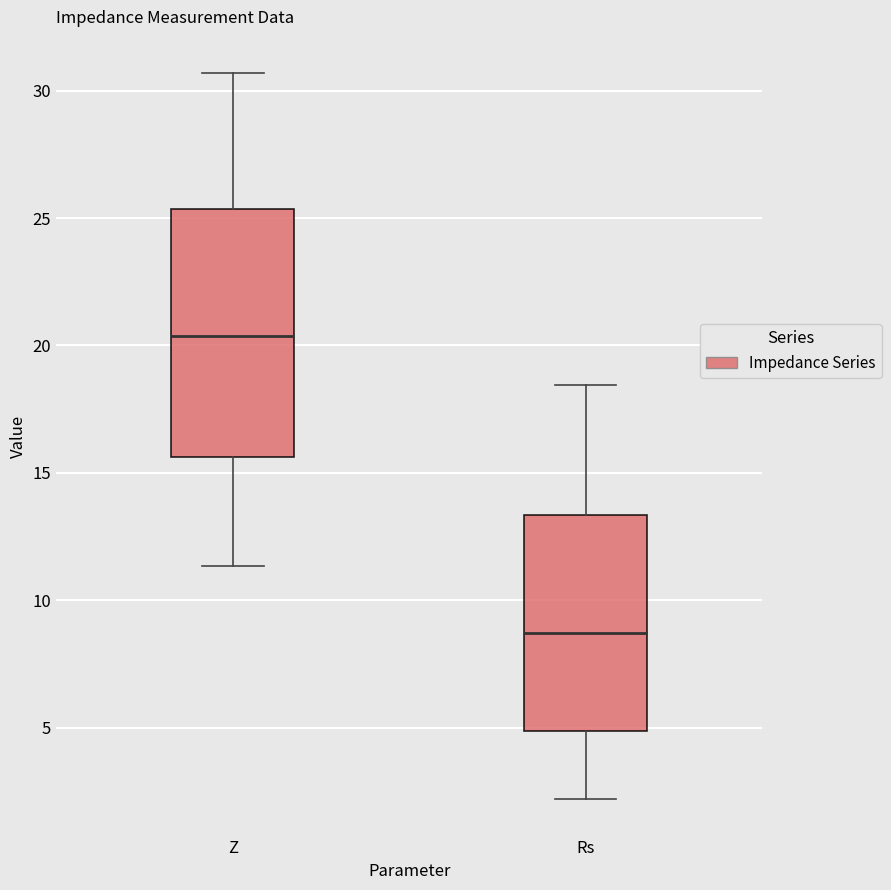

Reading left to right, read every box against the y-axis: the position of its median line, the range the box covers, and the ends of its whiskers. The values are not printed on the chart, so give them approximately, as read against the axis.

Z: median 20.5, box 15.5 to 25.5, whiskers 11.5 to 30.5
Rs: median 8.5, box 5.0 to 13.5, whiskers 2.0 to 18.5